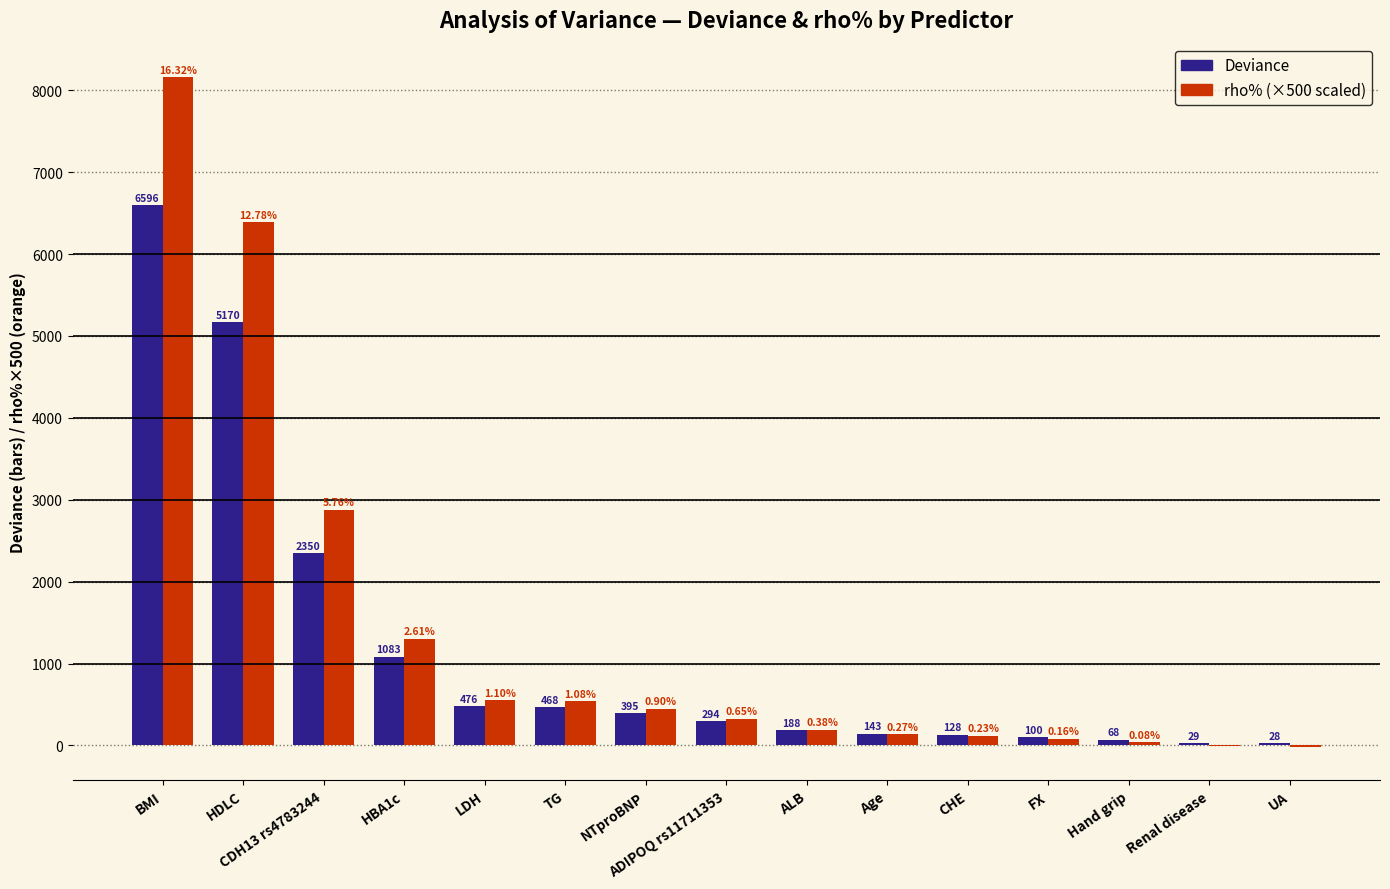

What are all the series names shown in the legend?

Deviance, rho% (×500 scaled)